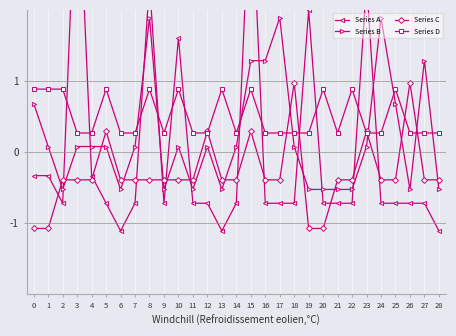

True or false: Series C has more than 2 points higher than both neighbors.

True